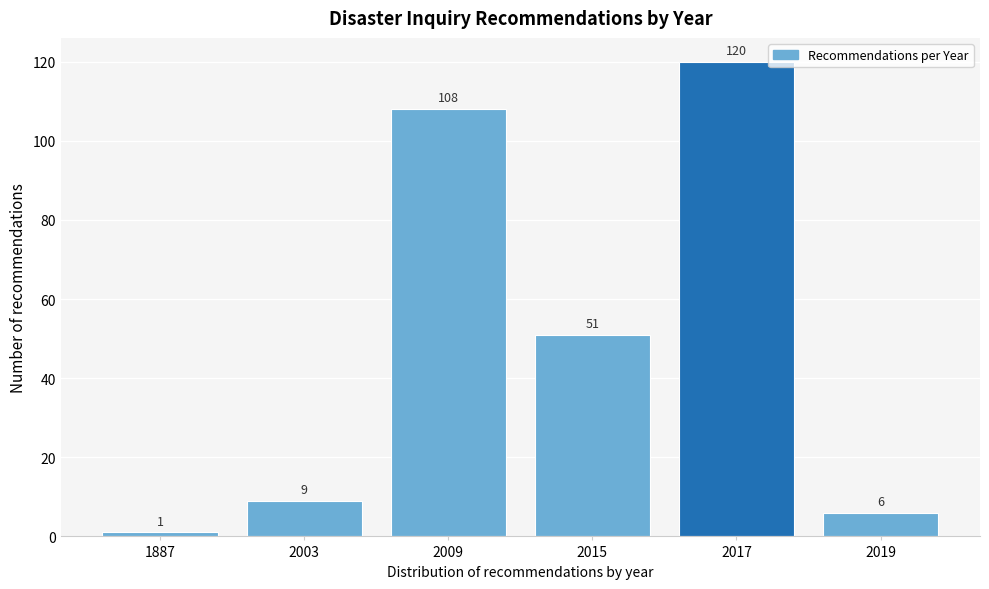

Reading left to right, list all the values displayed in this chart.

1887=1	2003=9	2009=108	2015=51	2017=120	2019=6